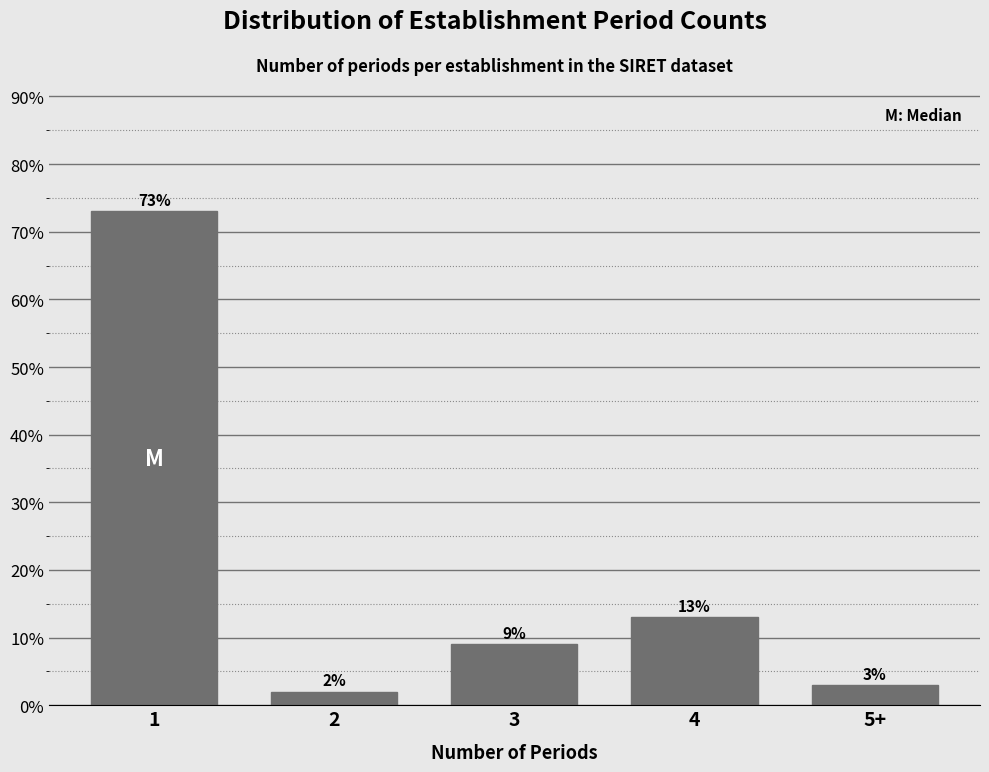

Reading left to right, extract all data points from this chart.

73	2	9	13	3